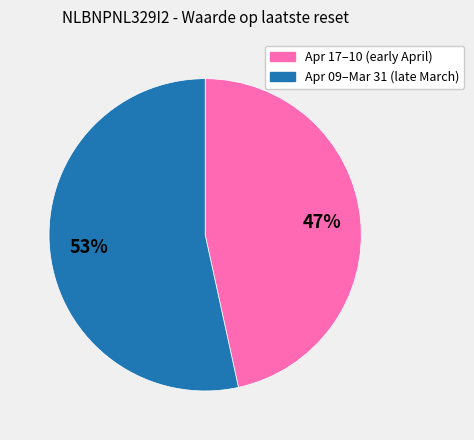

How many slices are in this pie chart?

2